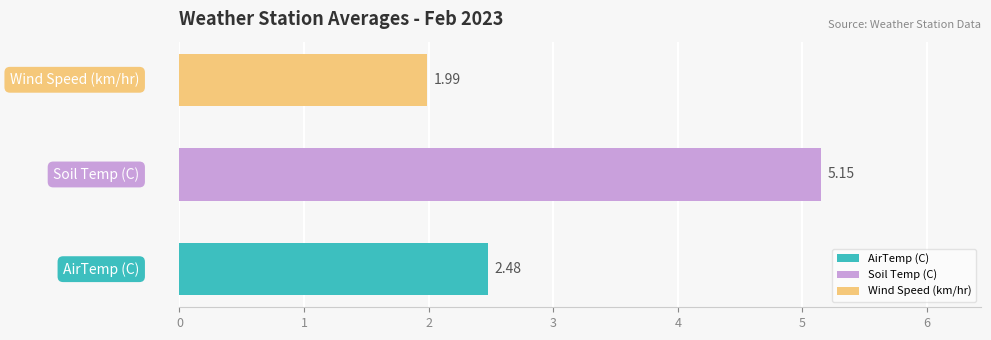

What is the sum of all values?

9.6